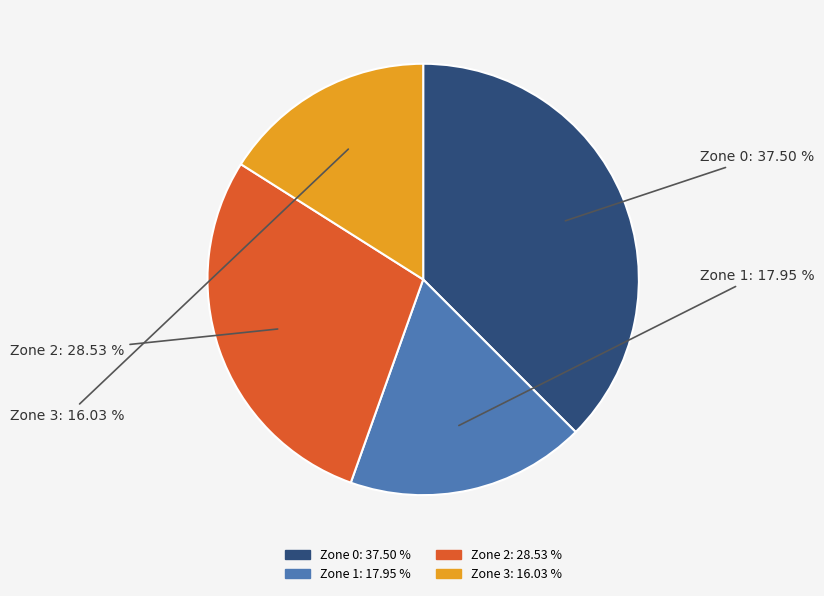

Rank the categories by value from highest to lowest.

Zone 0, Zone 2, Zone 1, Zone 3